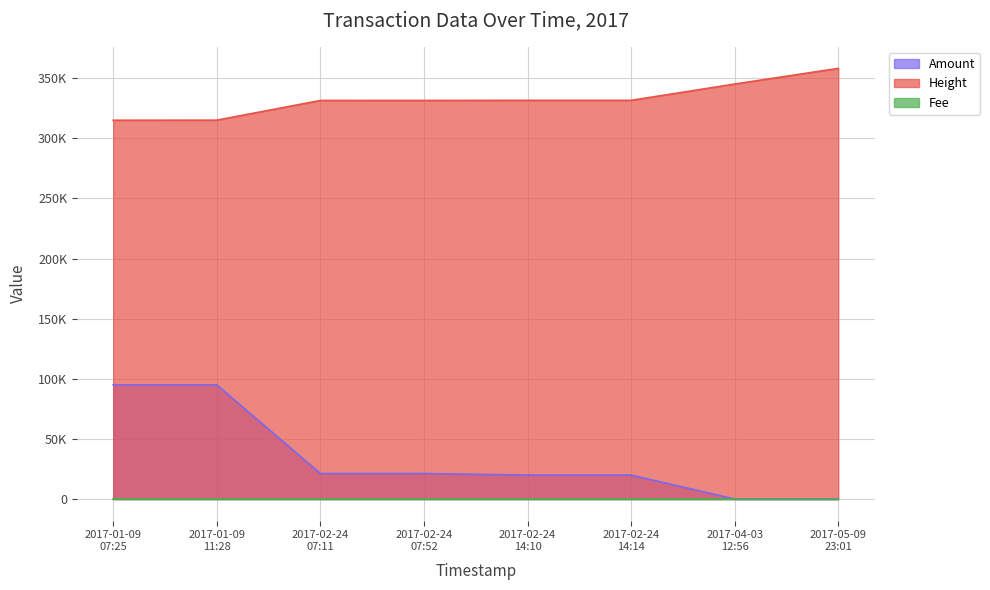

What position from the right is 2017-02-24 14:14?

3